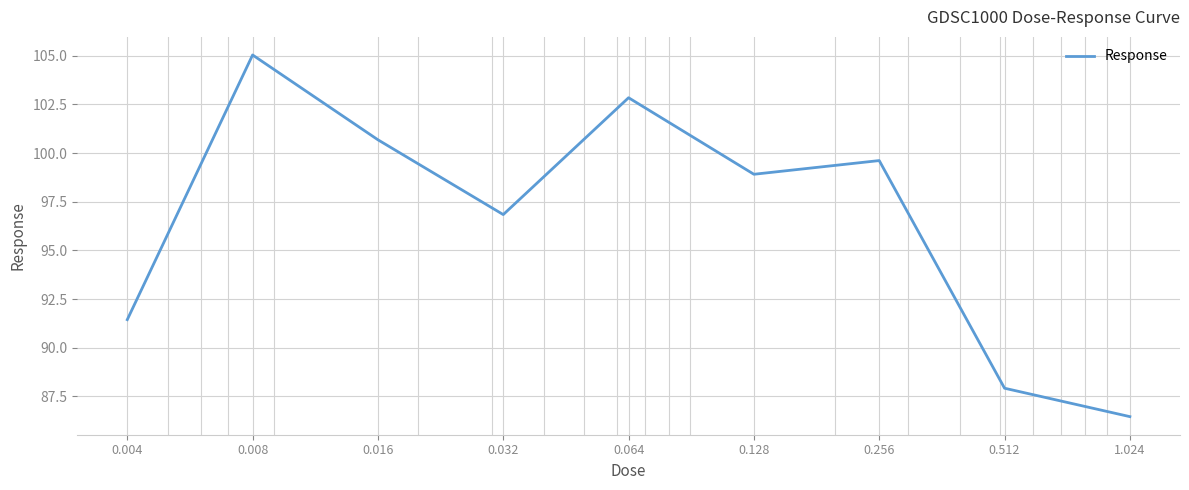

What is the sum of all values?

869.8